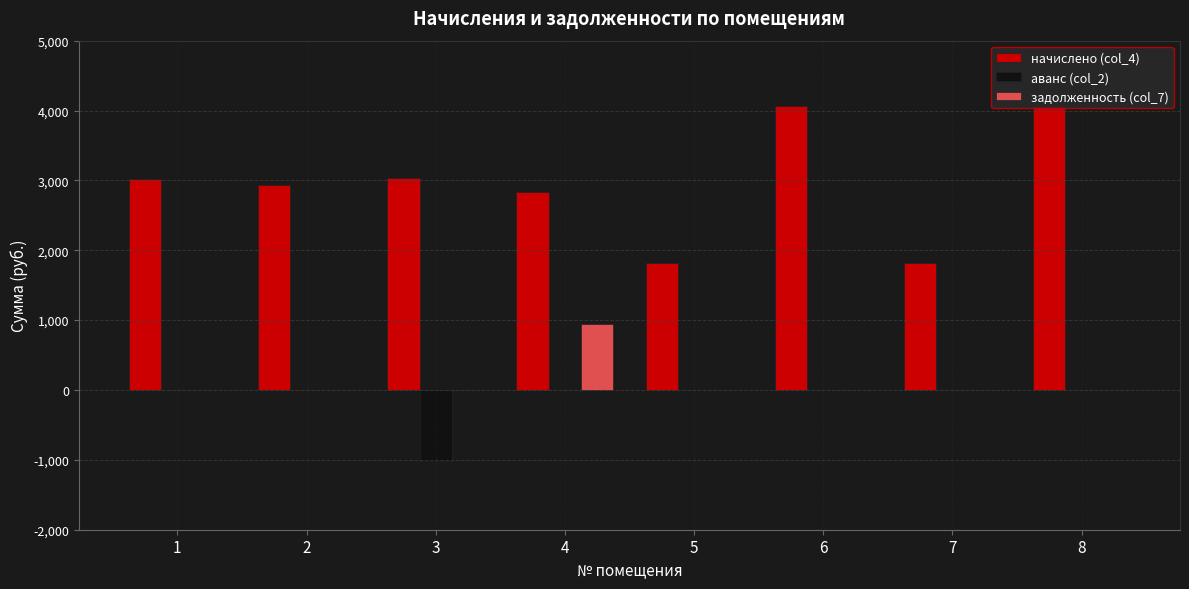

True or false: начислено (col_4) has a value of 1822.0 at 7.

True